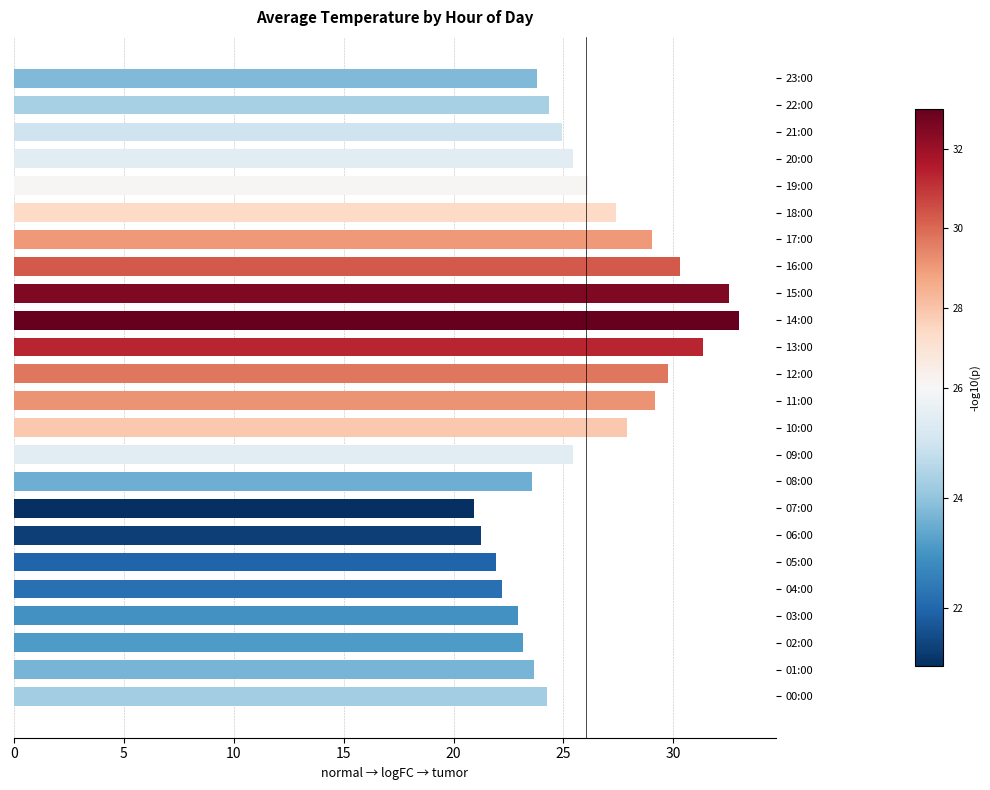

What is the greatest value displayed?

33.0